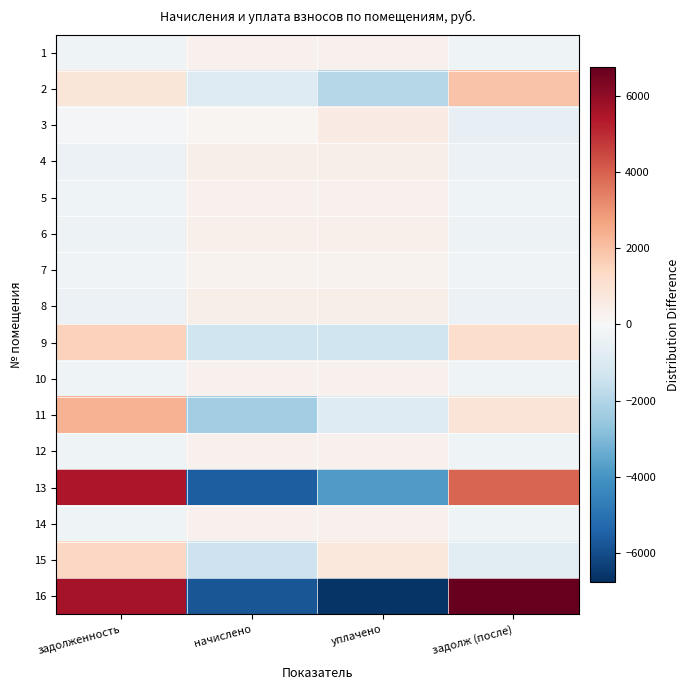

Which series has the largest total across all categories?

13